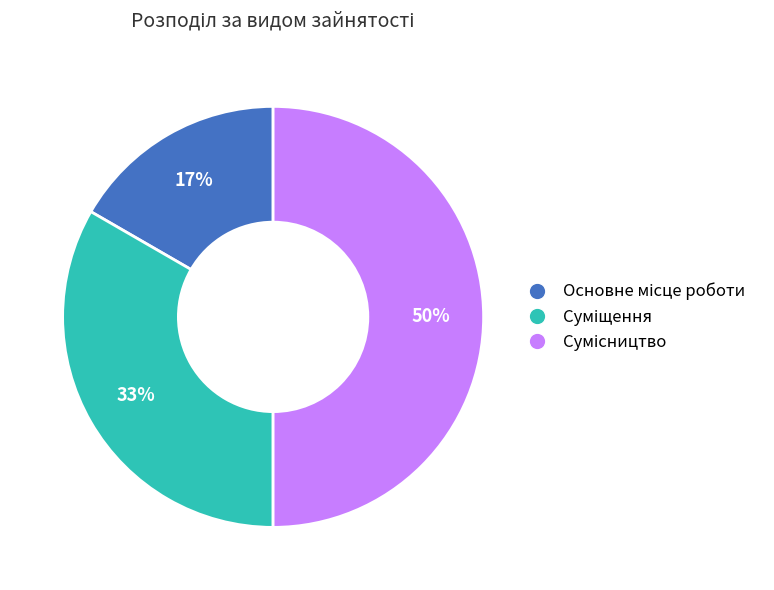

To the nearest percent, what is the average slice percentage?

33%